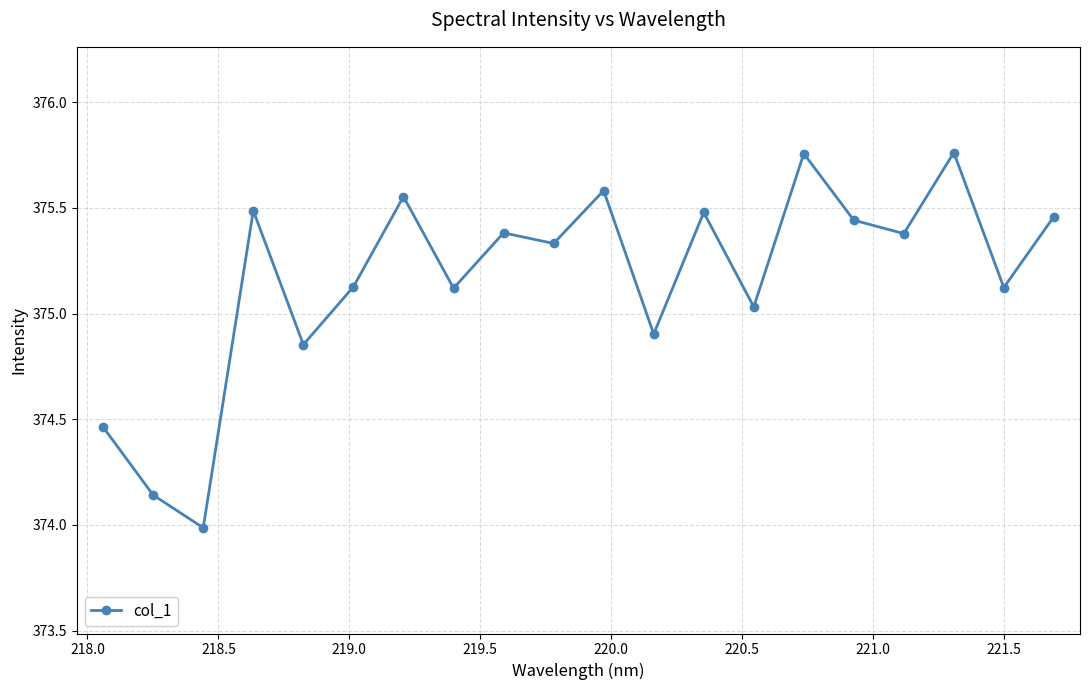

What is the smallest value displayed?

374.0